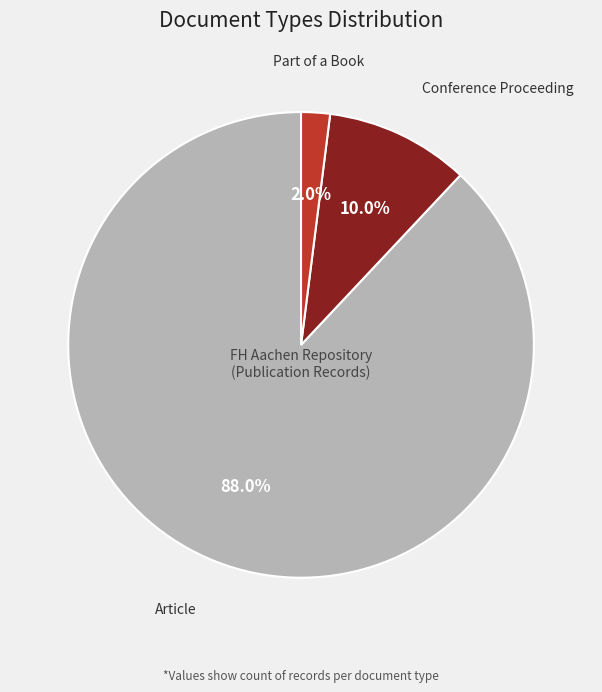

The Conference Proceeding slice represents 2% of the pie. True or false?

False